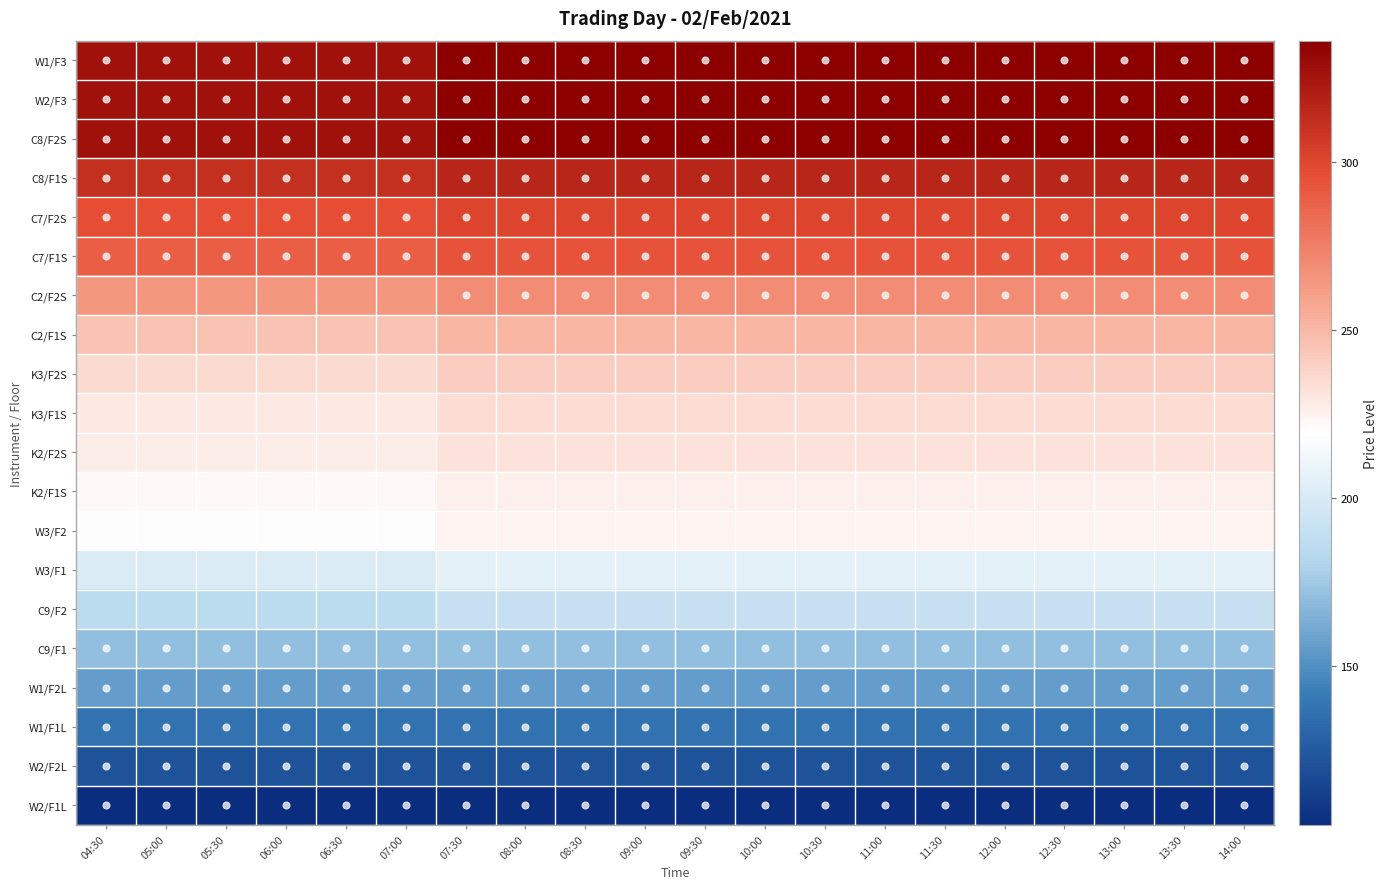

Count the number of data series in this chart.

20